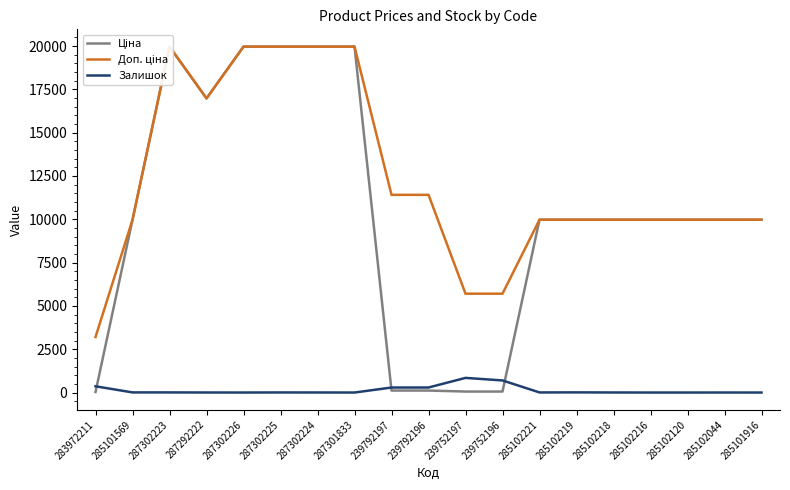

Which series changed the most between 285101569 and 287292222?

Ціна